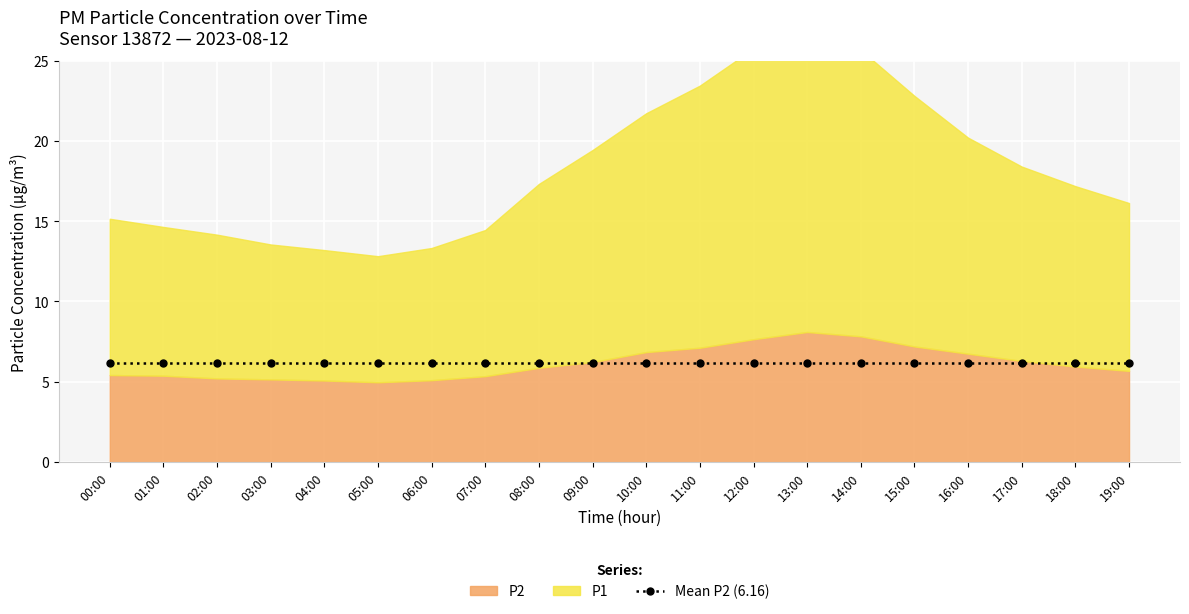

How many interior local peaks does the P1 series have?

1